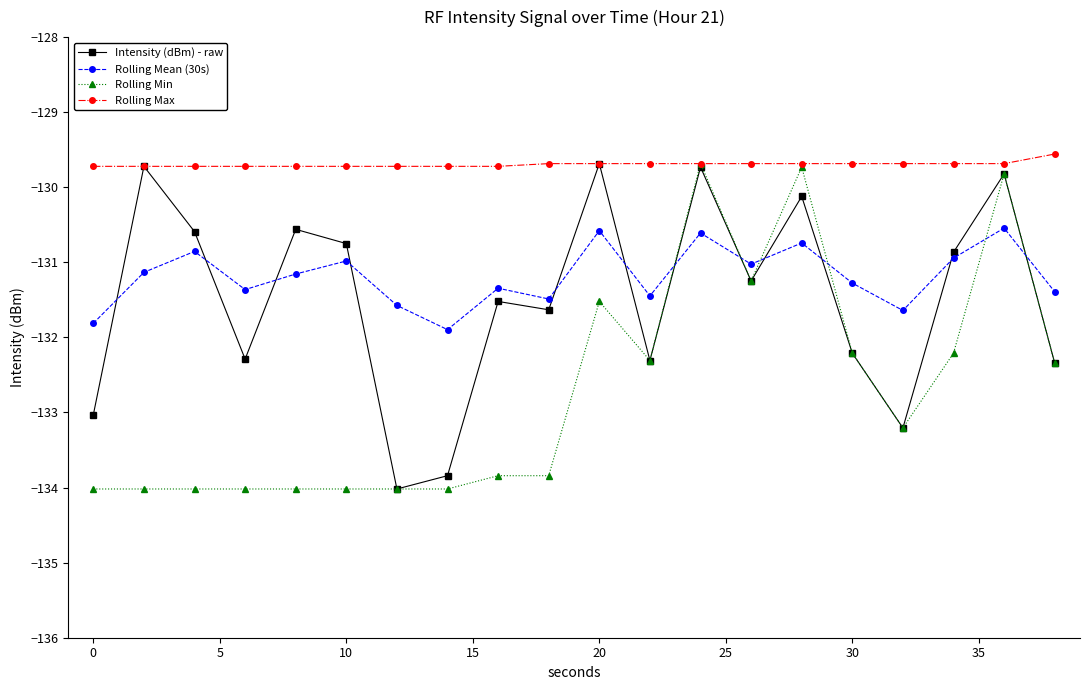

What is the value of the Rolling Mean (30s) point at the 19th from the left?

-130.5